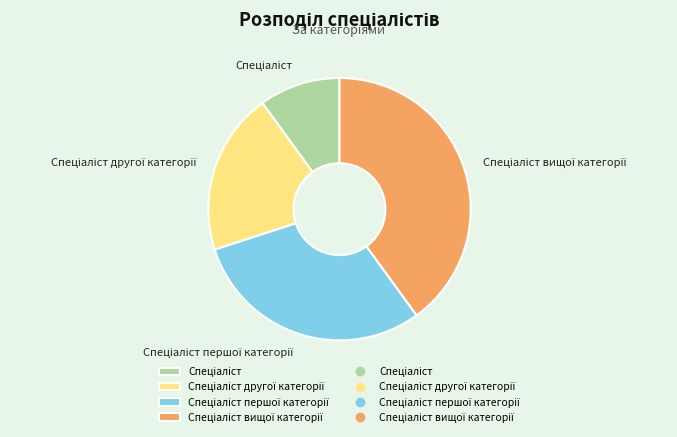

Count the number of slices in the pie.

4